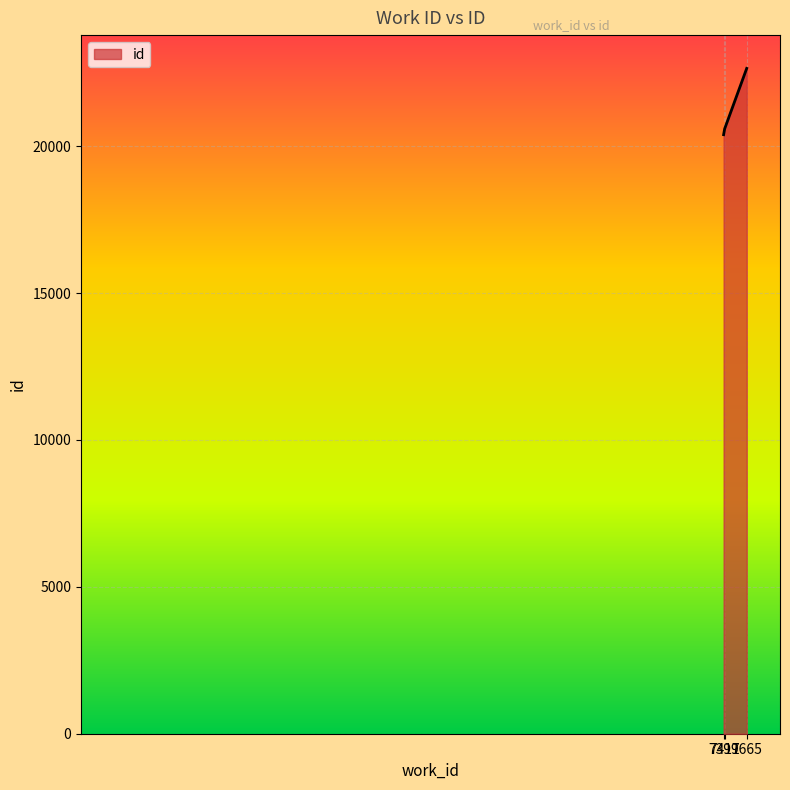

Which label corresponds to the smallest value in the chart?

7399